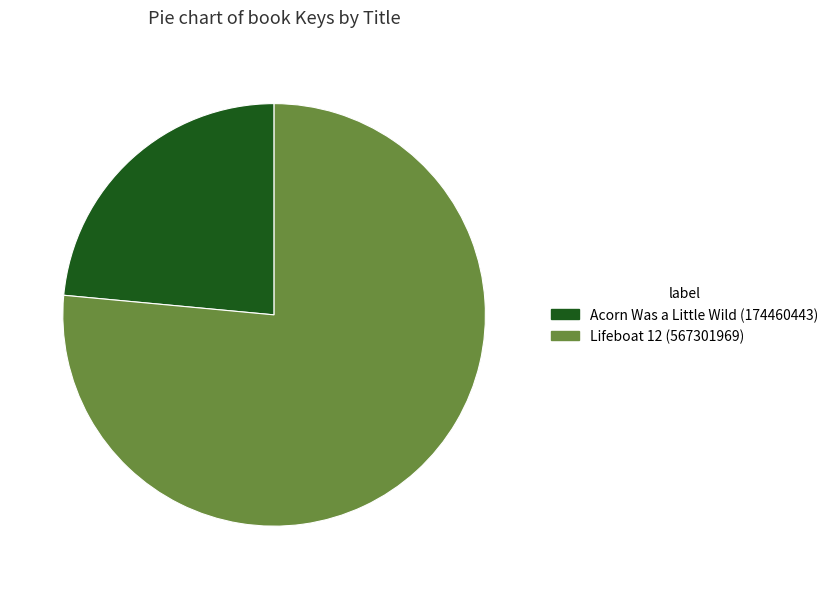

Is it true that Acorn Was a Little Wild (174460443) is 29% of the pie?

False